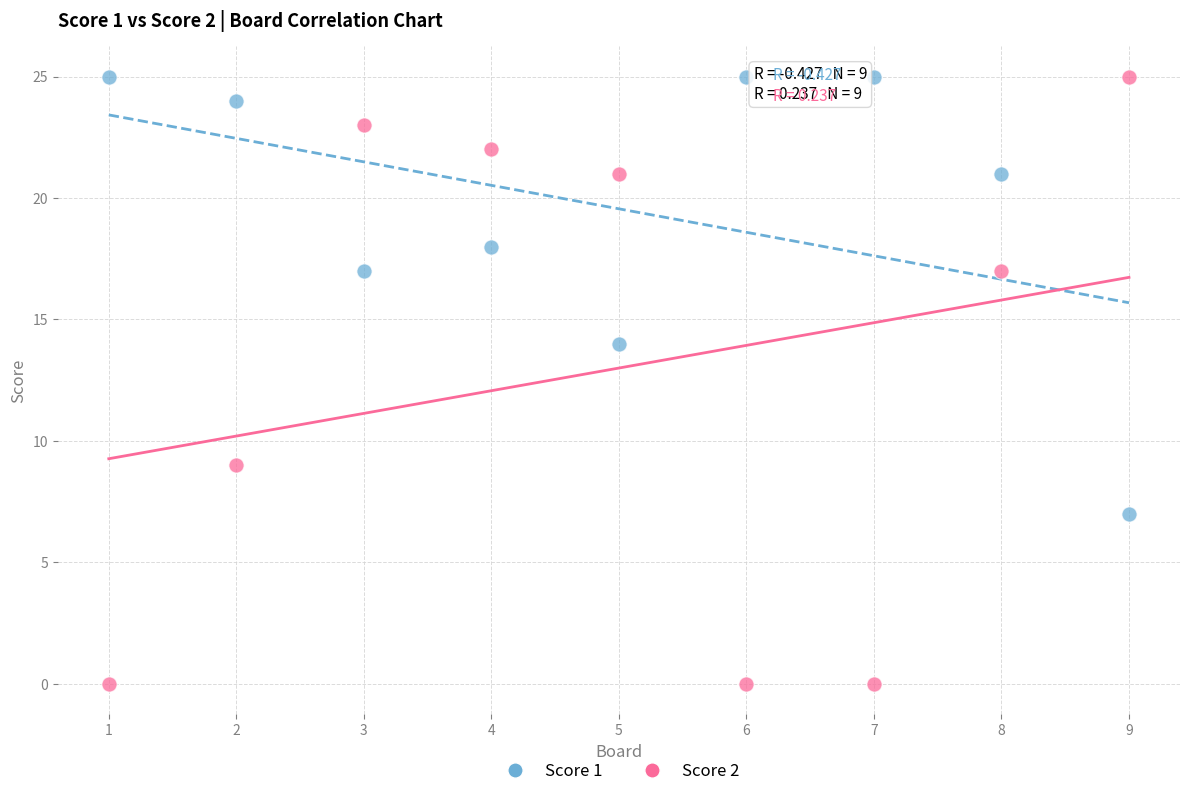

What are all the series names shown in the legend?

Score 1, Score 2